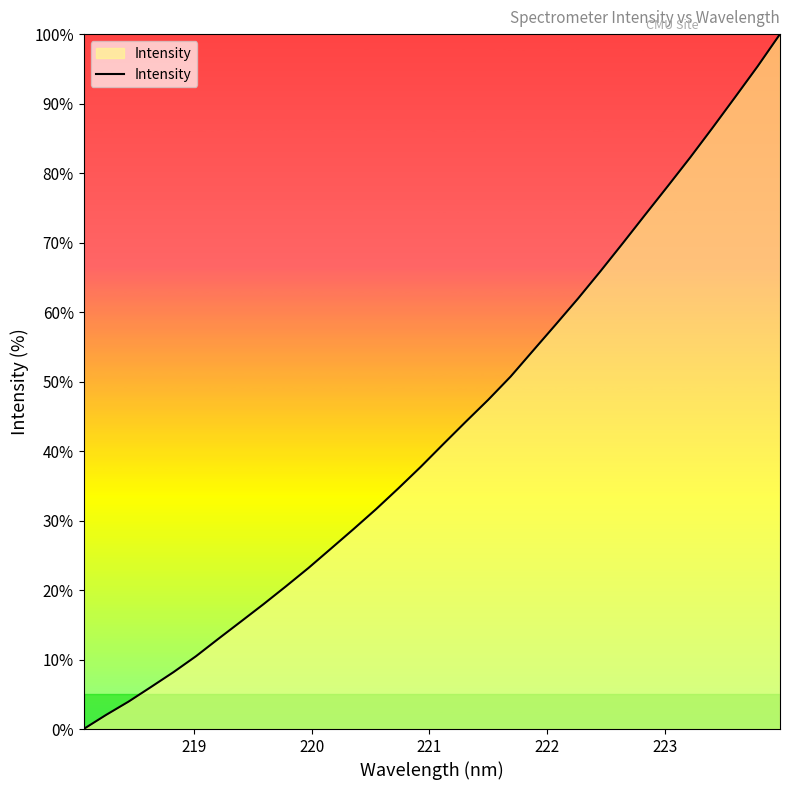

What is the greatest value displayed?

100.0